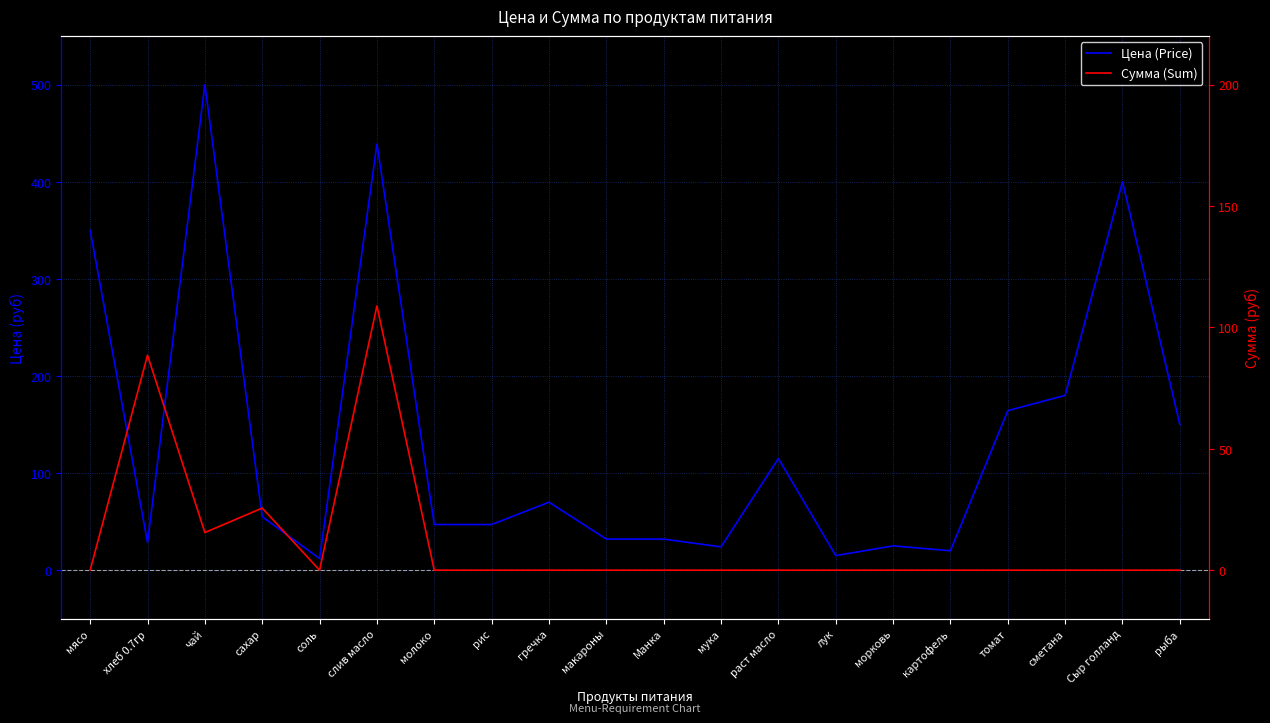

Reading left to right, extract all data points from this chart.

Цена (Price): 350.0	28.6	500.0	55.0	12.0	438.9	47.0	47.0	70.0	32.0	32.0	24.0	115.0	15.0	25.0	20.0	164.3	180.0	400.0	150.0
Сумма (Sum): 0.0	88.6	15.5	25.6	0.0	108.8	0.0	0.0	0.0	0.0	0.0	0.0	0.0	0.0	0.0	0.0	0.0	0.0	0.0	0.0